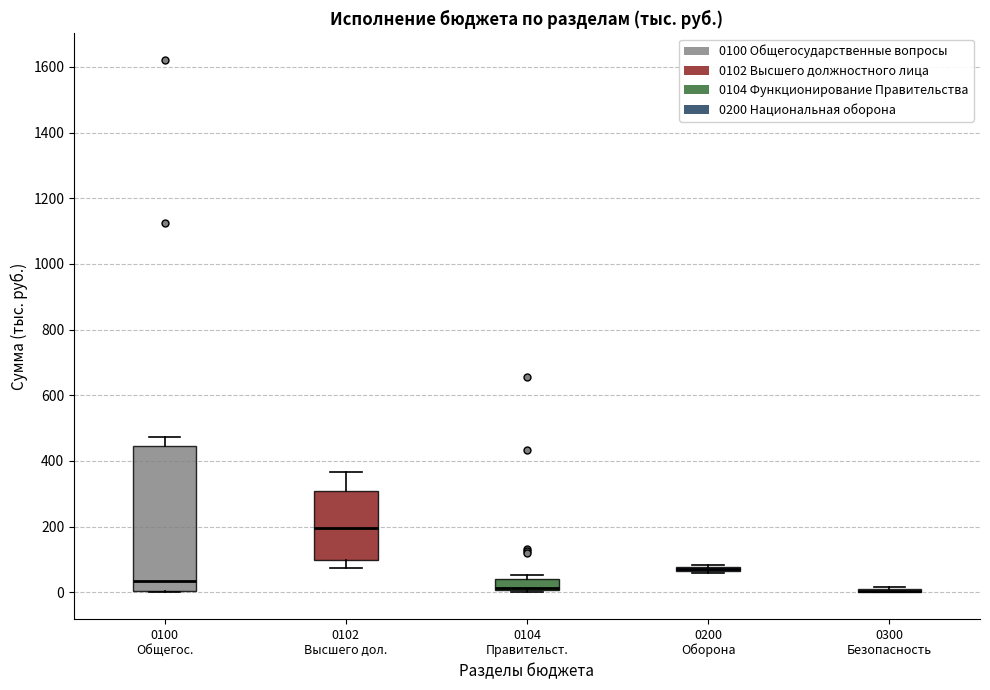

Comparing the boxes themselves (not the whiskers), which one is the tallest?

0100 Общегос.